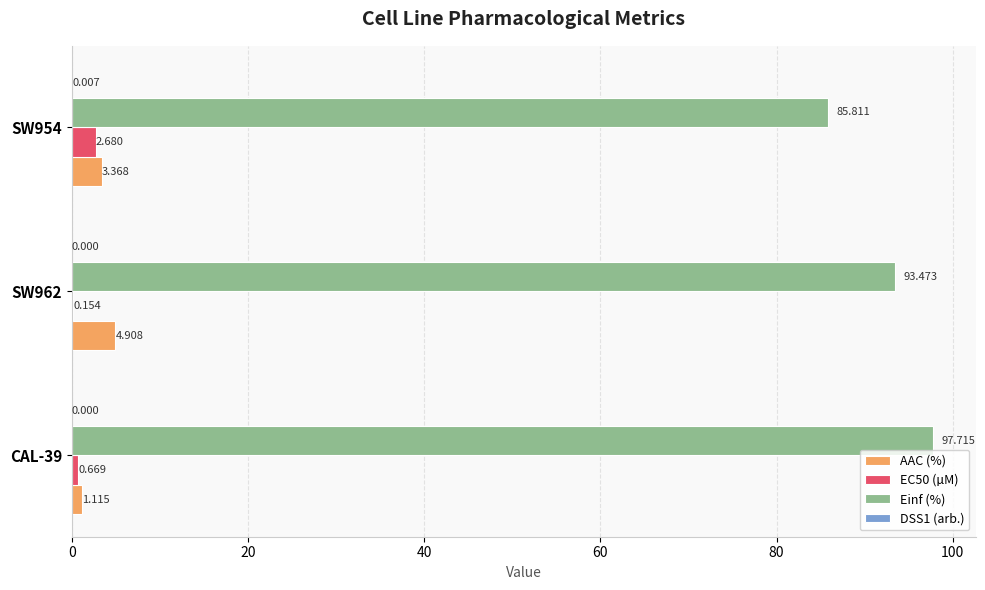

What is the average value of the AAC (%) series?

3.1